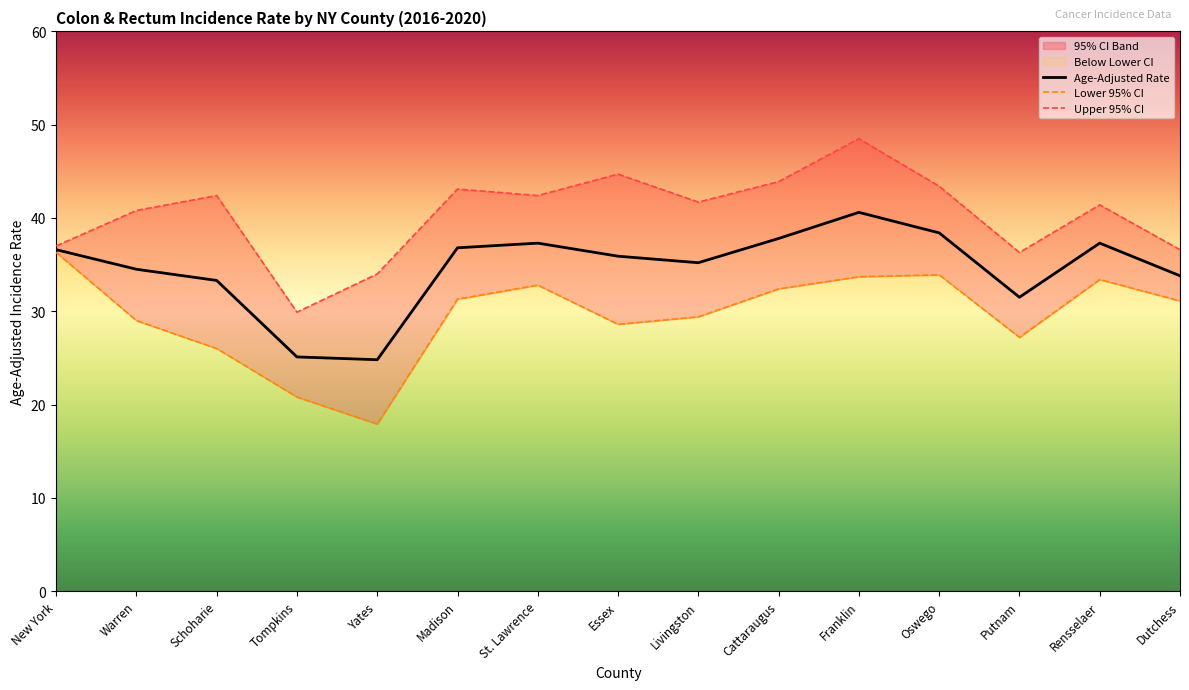

Where is the first local minimum for Age-Adjusted Rate?

Yates